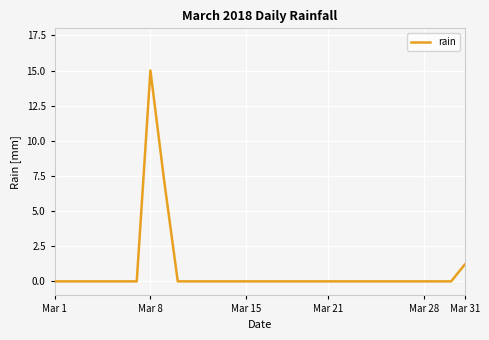

What is the maximum value shown in the chart?

15.0